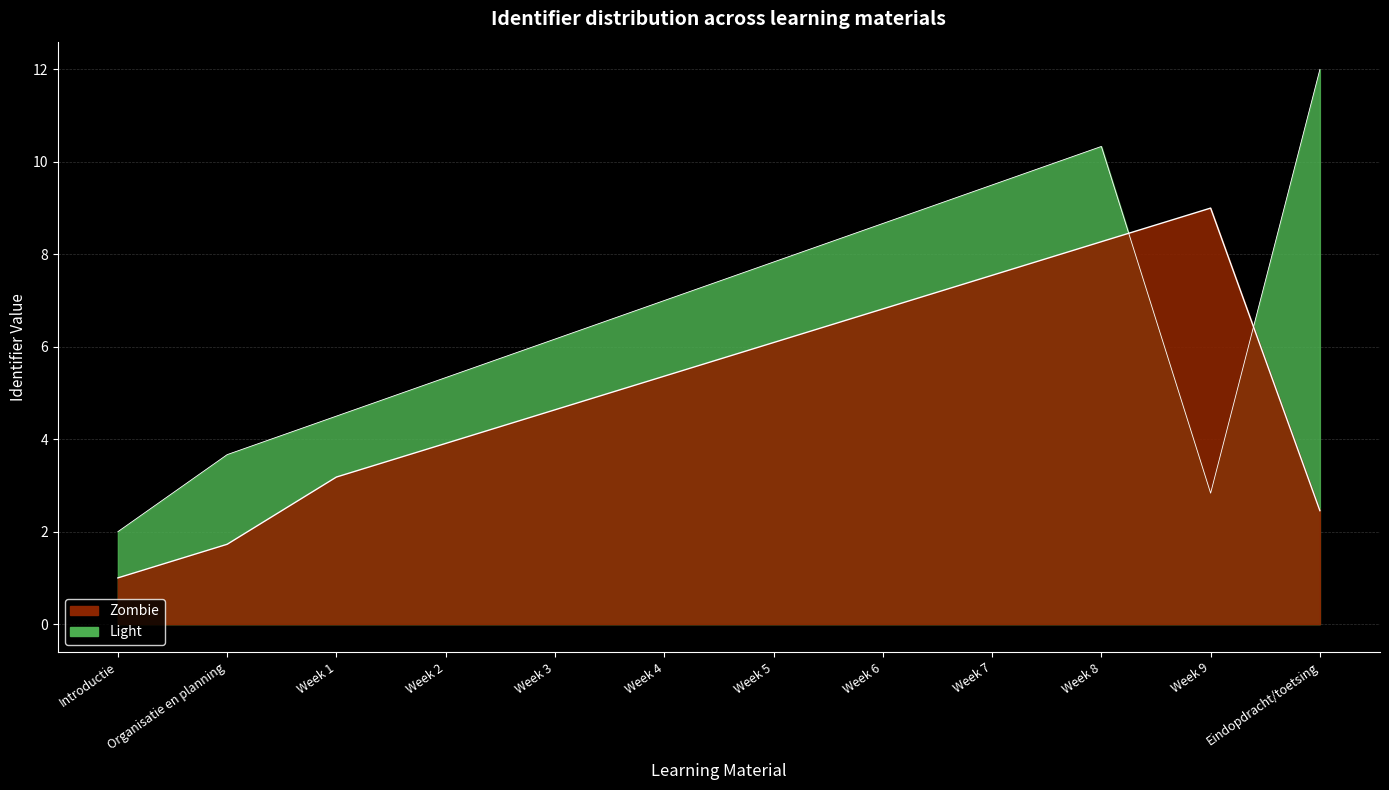

The value of Light at Week 3 is 6.2. True or false?

True